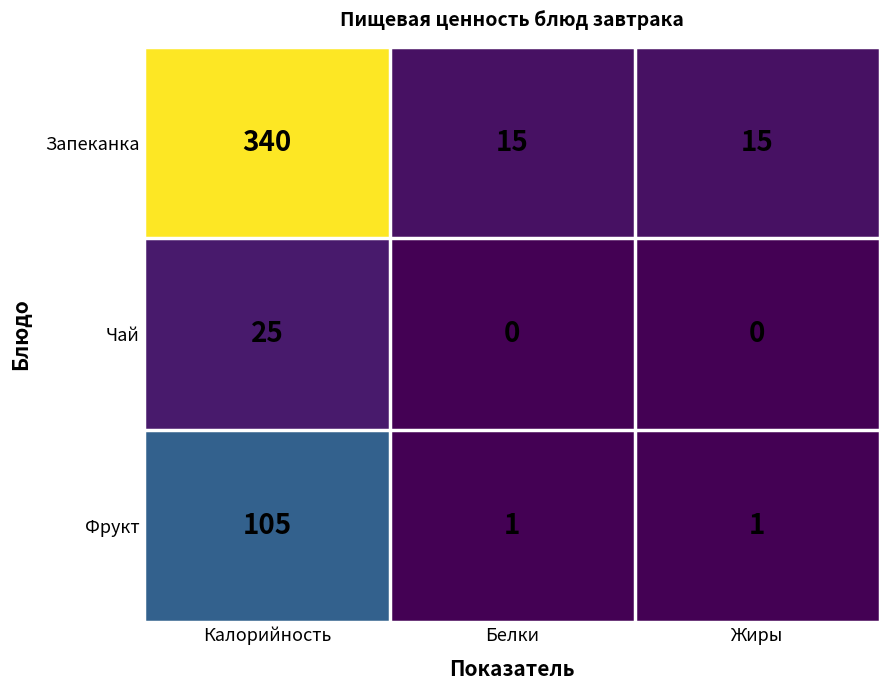

List the series in order of their peak value, highest first.

Запеканка, Фрукт, Чай